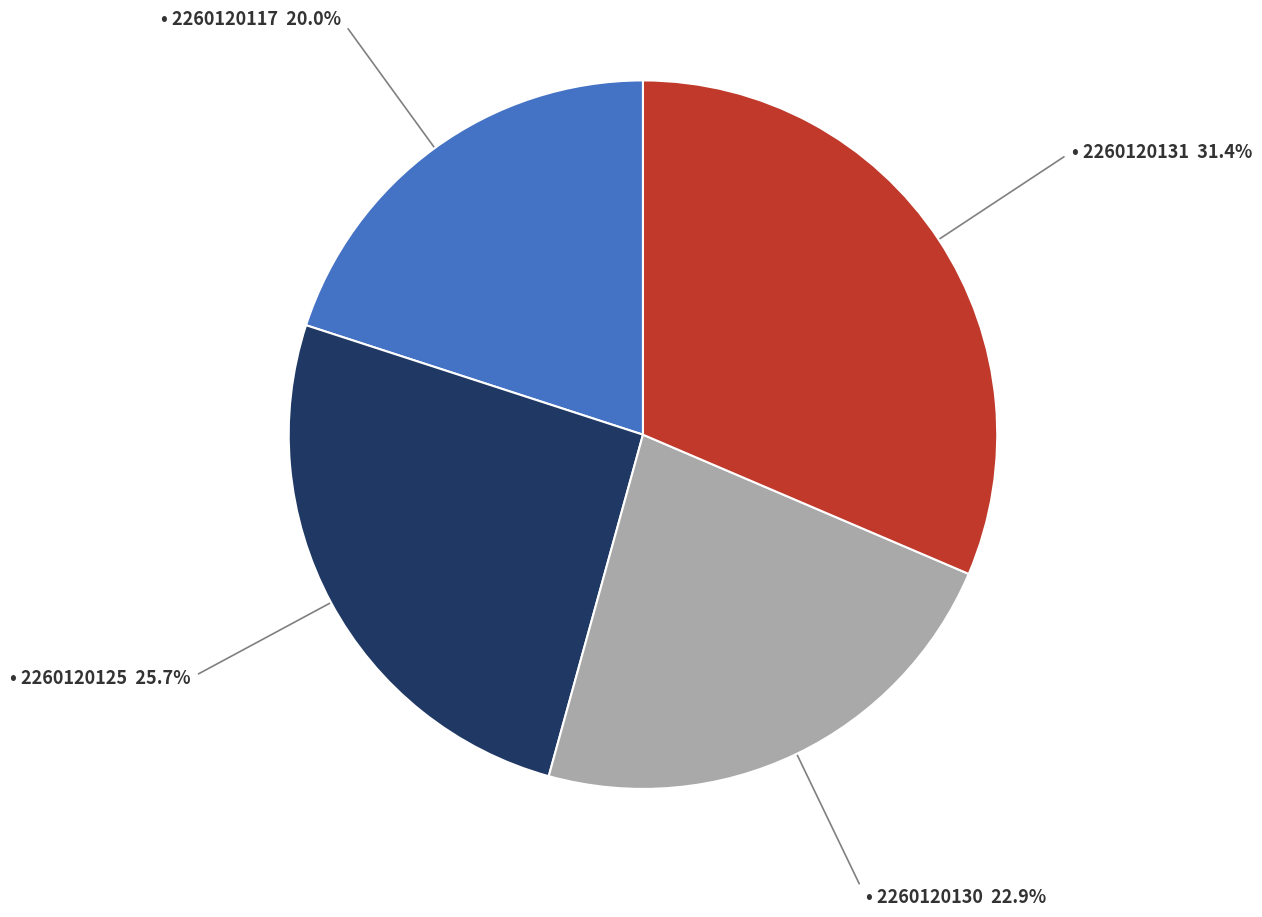

Is there a majority slice in this chart?

No